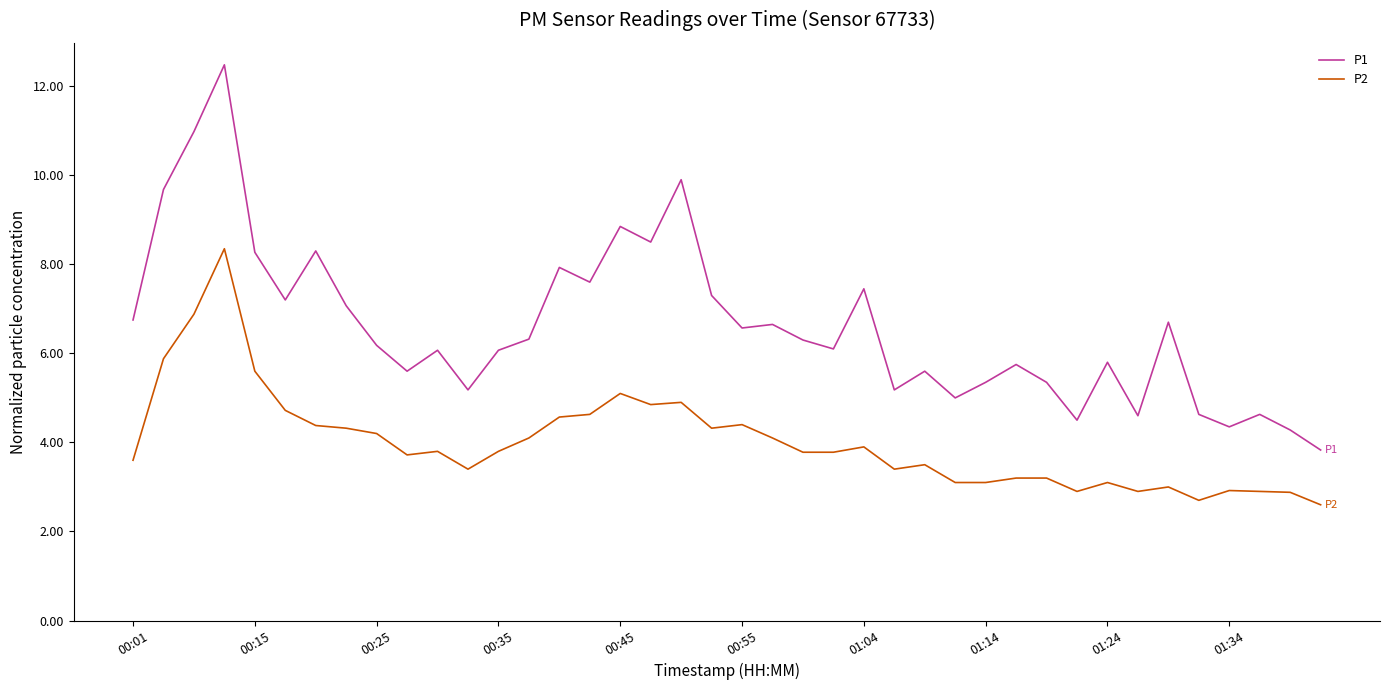

Which series has the widest spread of values?

P1